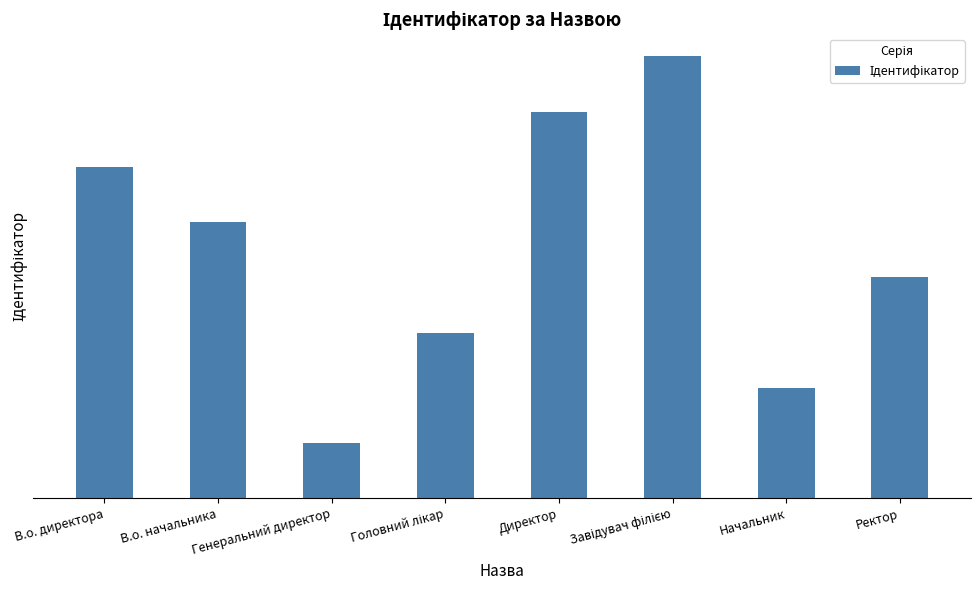

Rank the categories by value from lowest to highest.

Генеральний директор, Начальник, Головний лікар, Ректор, В.о. начальника, В.о. директора, Директор, Завідувач філією